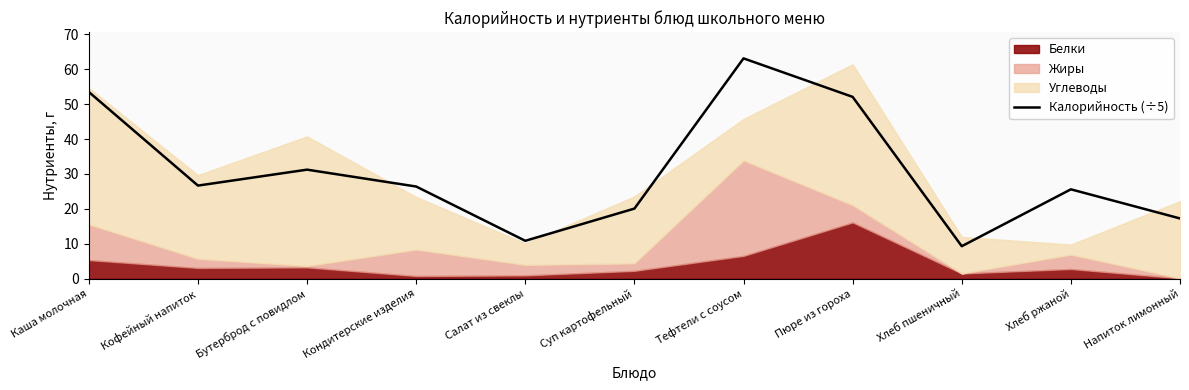

What is the label of the 8th point from the left?

Пюре из гороха